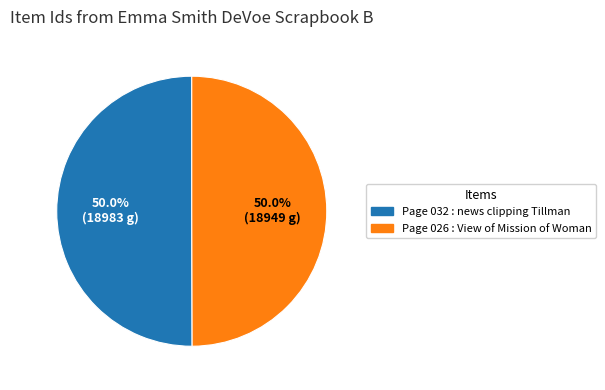

Do Page 032 : news clipping Tillman and Page 026 : View of Mission of Woman together represent more than half of the pie?

Yes